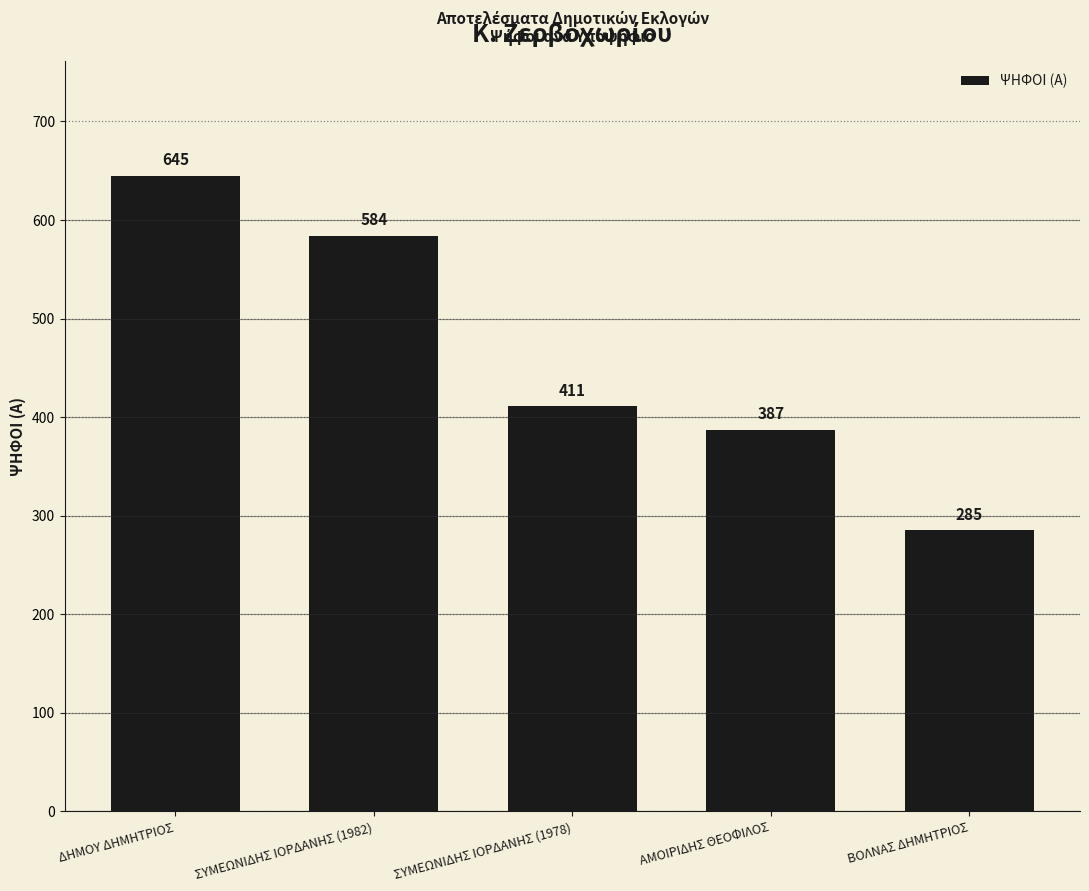

Reading left to right, what are all the values shown in this chart?

645	584	411	387	285